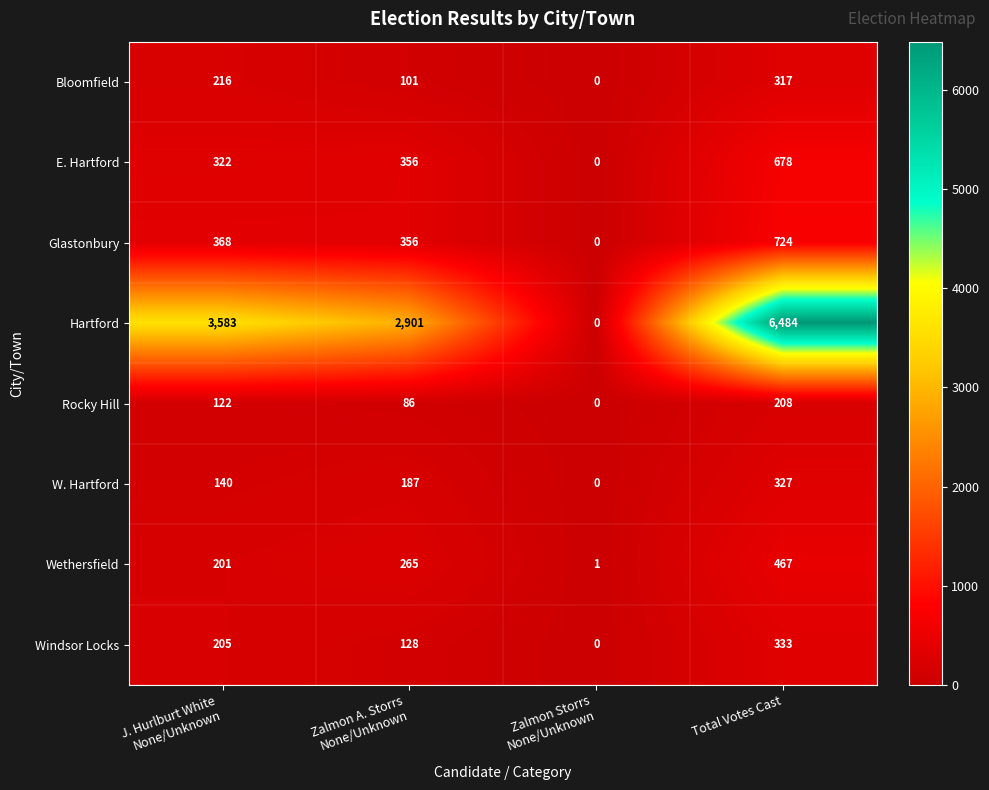

At which category is the sum across all series the highest?

Total Votes Cast